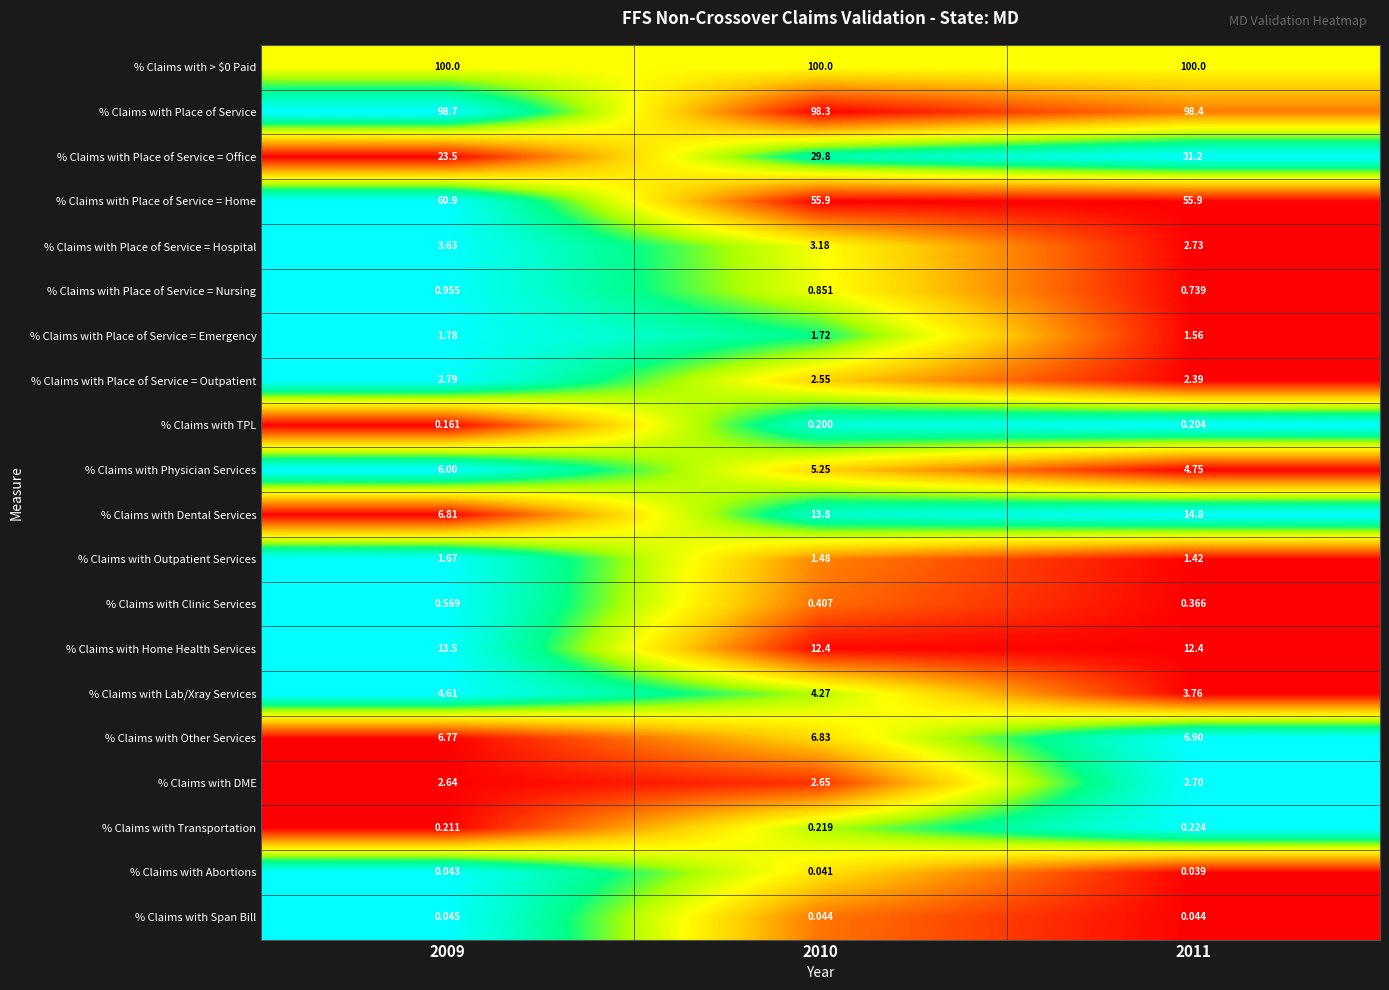

Which series has the largest range (max minus min)?

% Claims with Dental Services